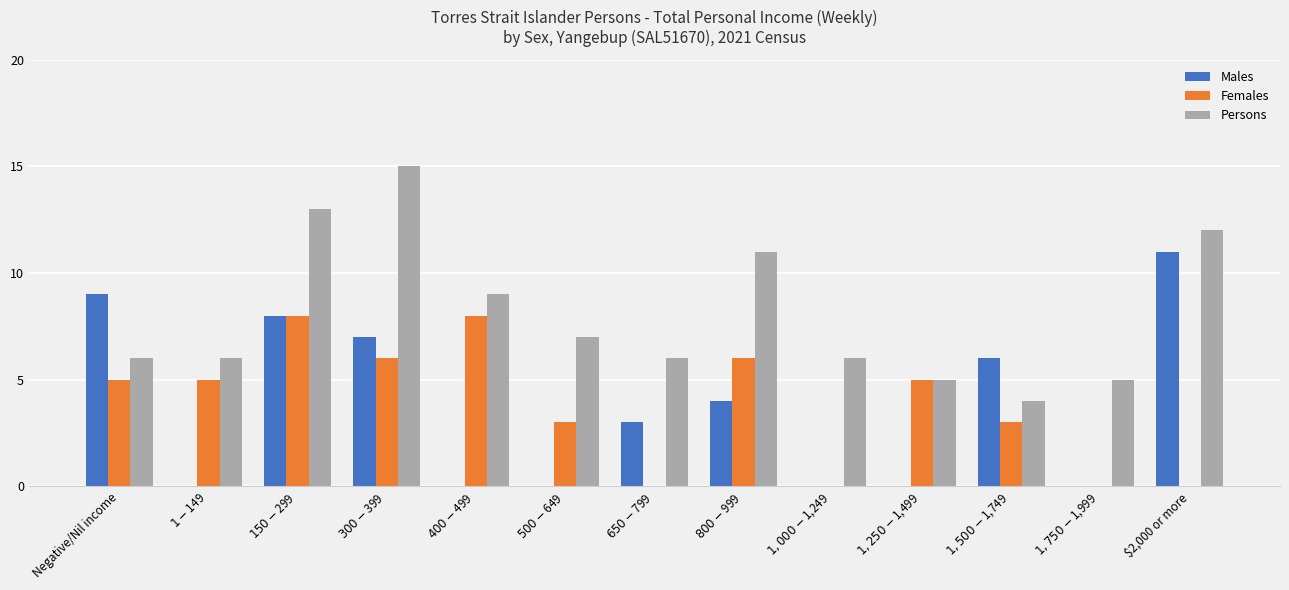

What is the sum of all Persons values?

105